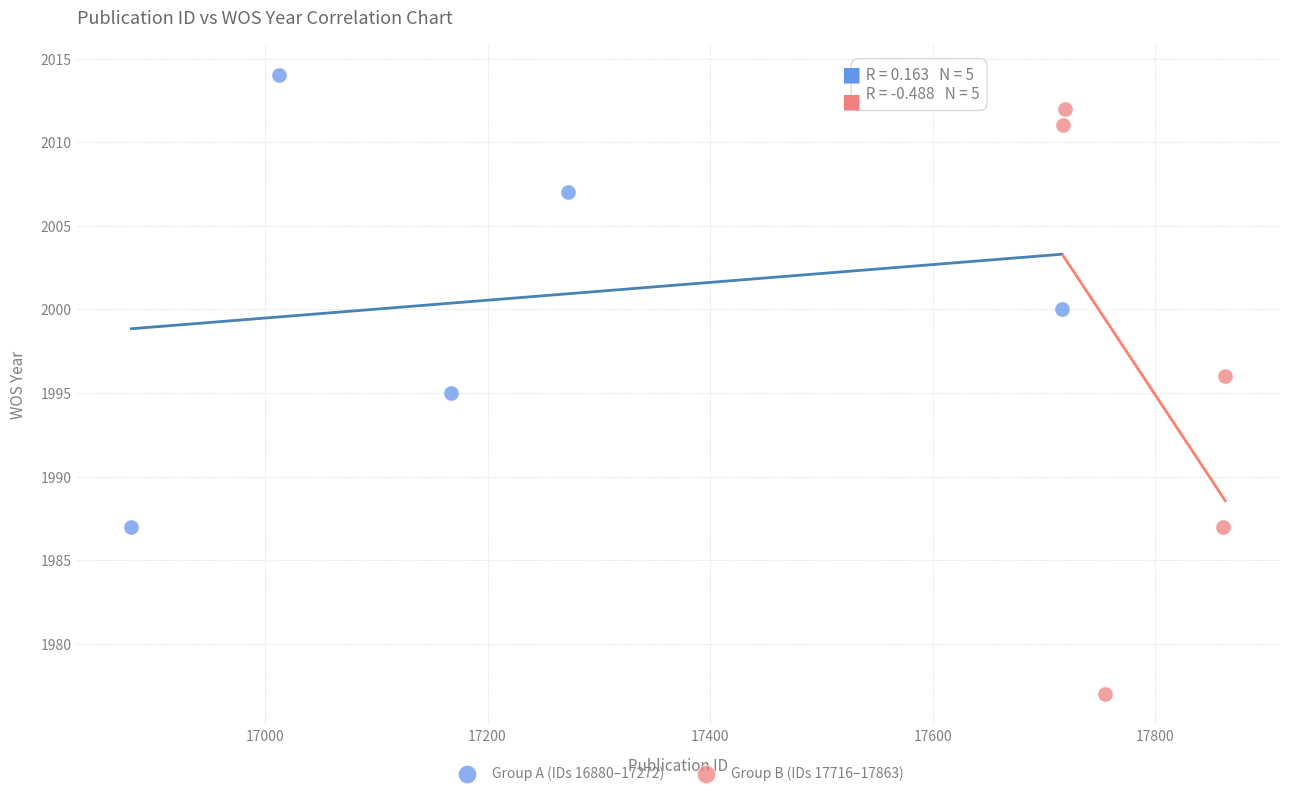

What are all the series names shown in the legend?

Group A (IDs 16880–17272), Group B (IDs 17716–17863)